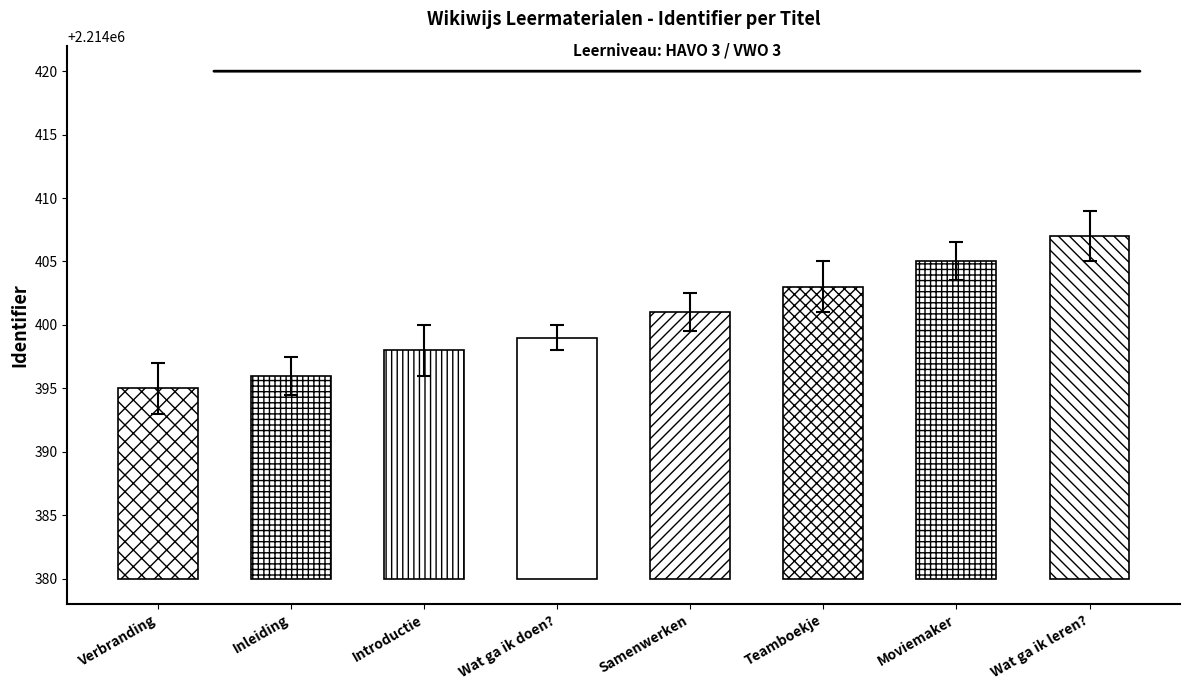

What is the label of the 6th bar from the left?

Teamboekje